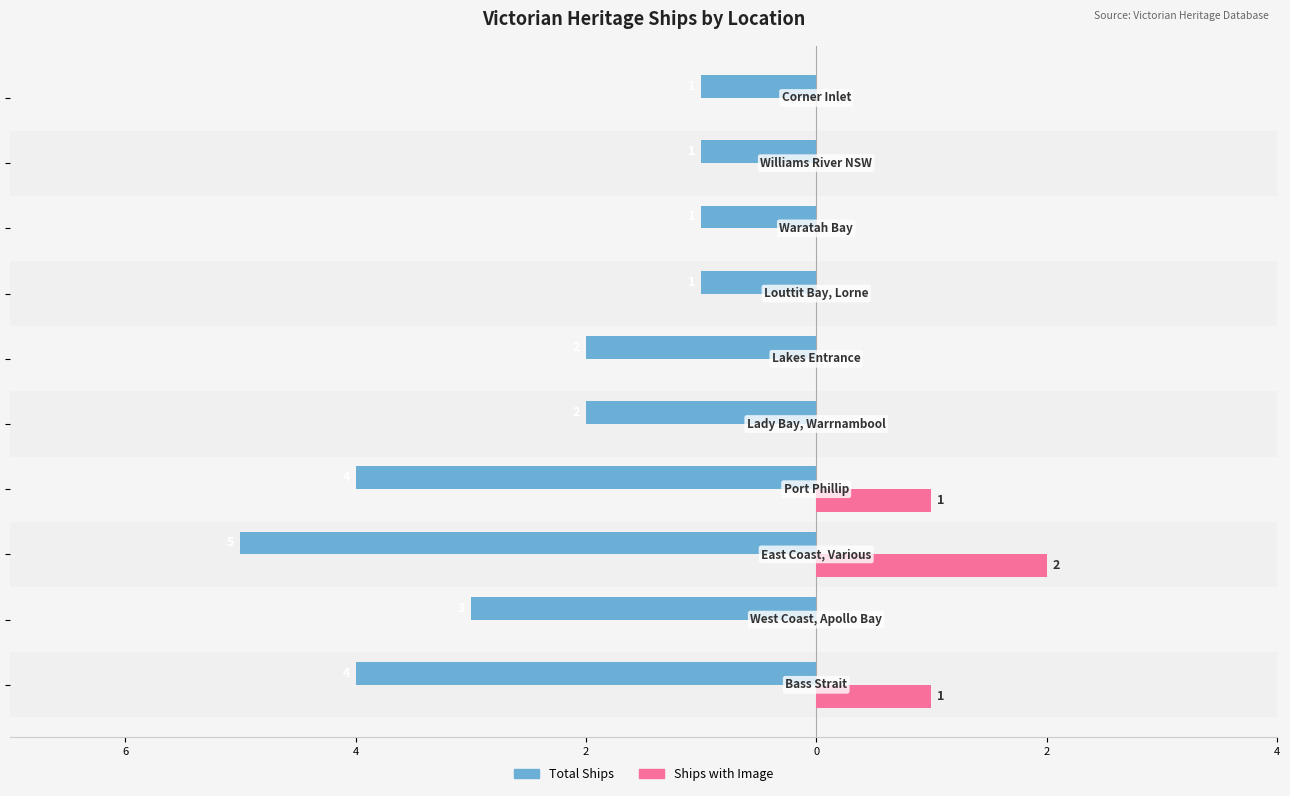

What is the highest value of the Ships with Image series?

2